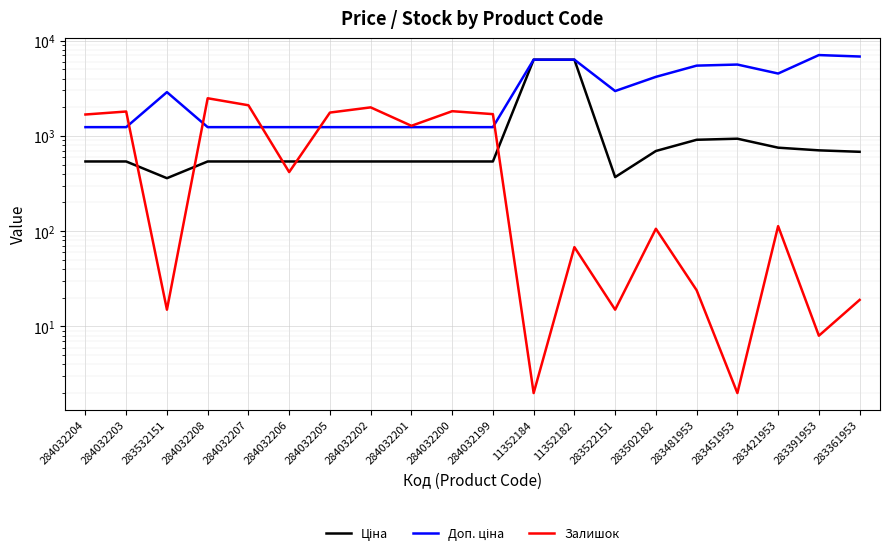

Reading left to right, list all the values displayed in this chart.

Ціна: 539.0	539.0	359.9	539.0	539.0	539.0	539.0	539.0	539.0	539.0	539.0	6308.8	6308.8	369.5	694.3	910.4	934.5	752.2	705.1	681.0
Доп. ціна: 1235.4	1235.4	2878.8	1235.4	1235.4	1235.4	1235.4	1235.4	1235.4	1235.4	1235.4	6308.8	6308.8	2955.8	4165.6	5462.3	5607.2	4513.3	7051.3	6809.8
Залишок: 1677.0	1802.0	15.0	2483.0	2096.0	417.0	1757.0	1992.0	1276.0	1816.0	1692.0	2.0	68.0	15.0	106.0	24.0	2.0	113.0	8.0	19.0